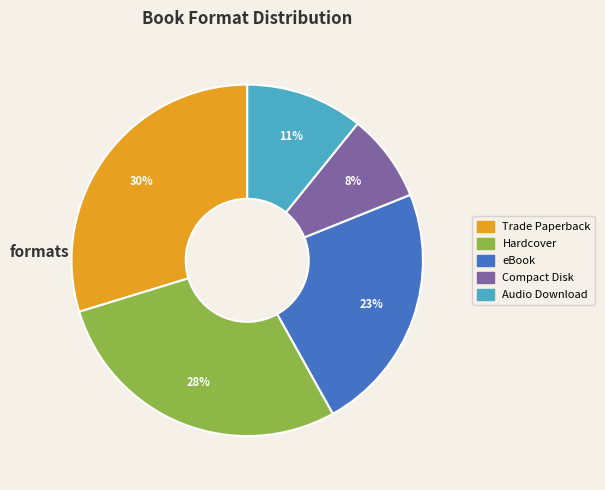

Which slice is the largest?

Trade Paperback